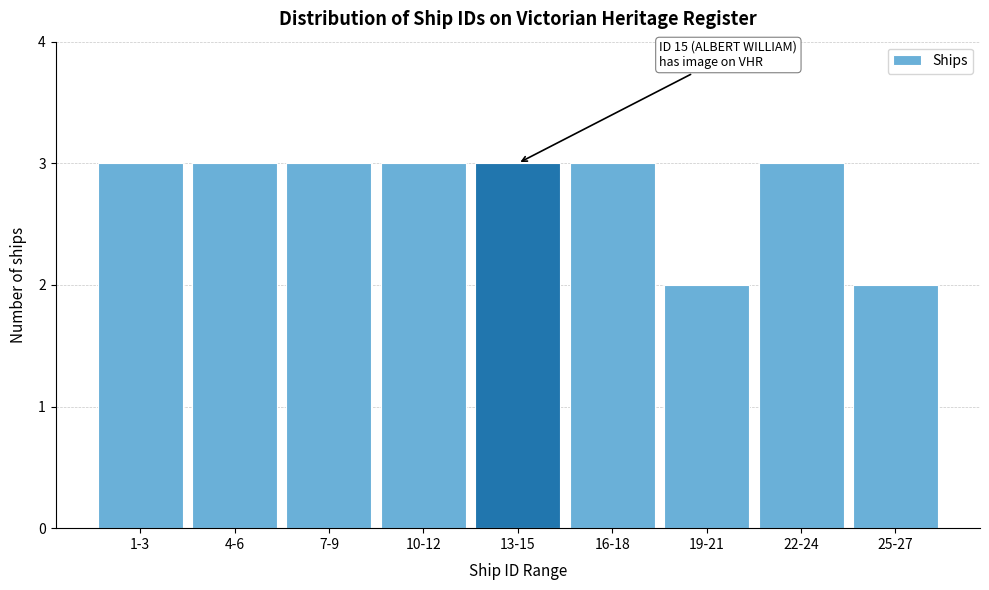

Reading left to right, transcribe all the data shown in this chart.

3	3	3	3	3	3	2	3	2